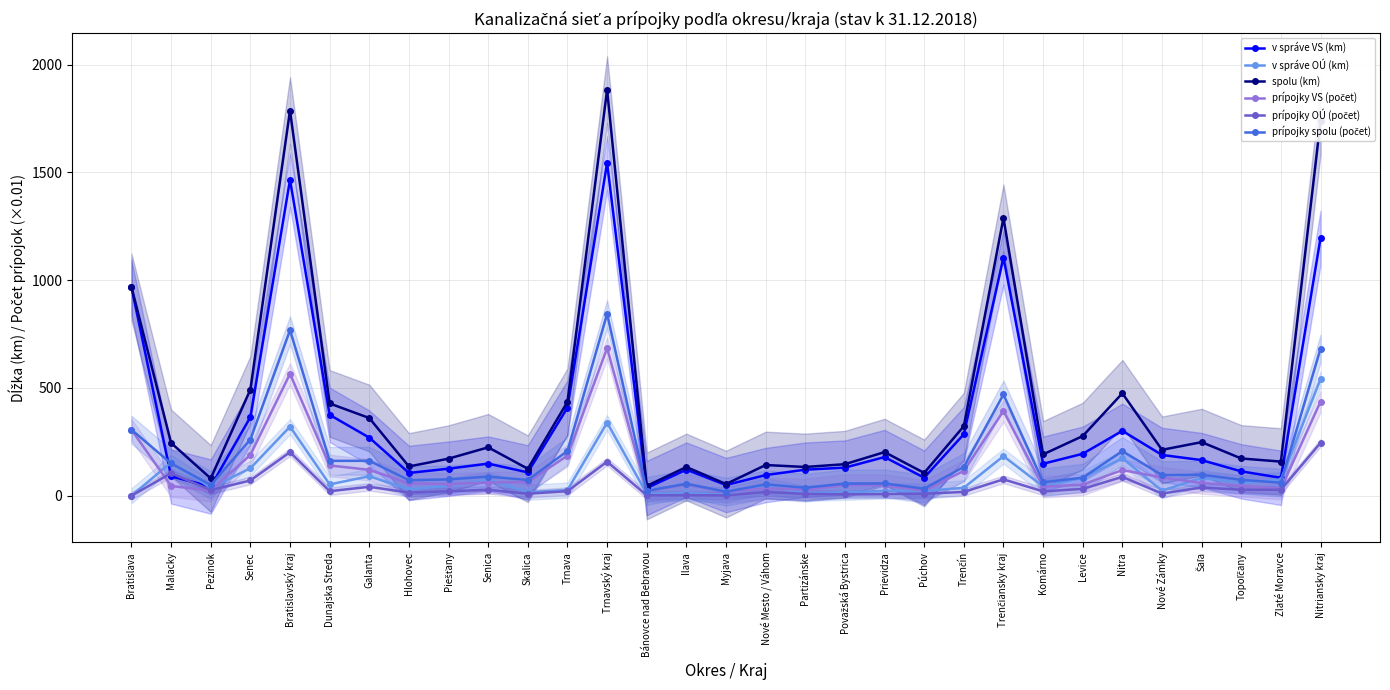

How many lines are shown in the chart?

6